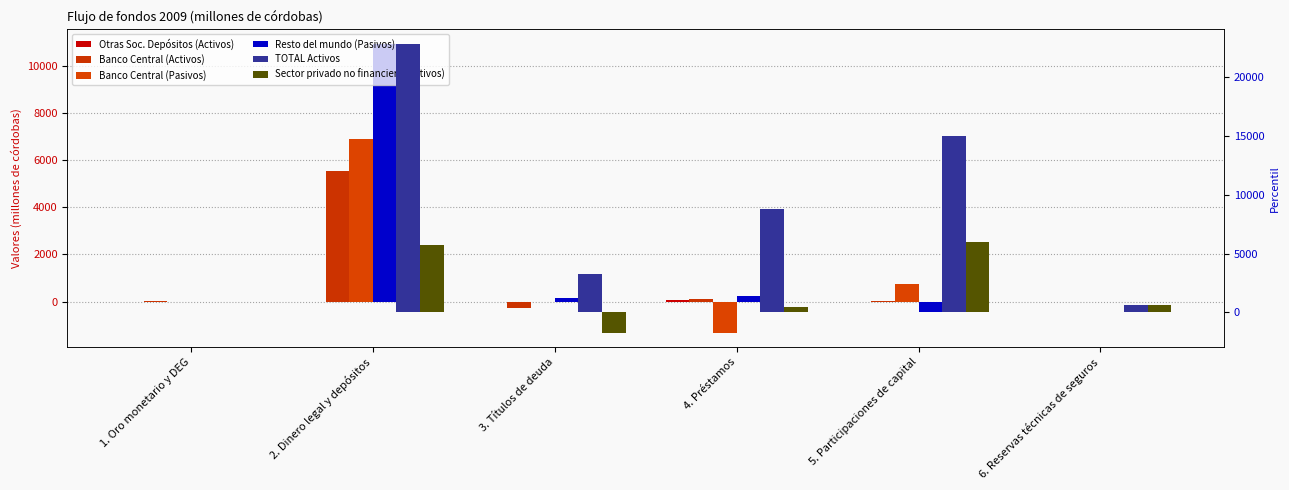

Reading left to right, extract all data points from this chart.

Otras Soc. Depósitos (Activos): 1. Oro monetario y DEG=0.0	2. Dinero legal y depósitos=-2.6	3. Títulos de deuda=-2.3	4. Préstamos=61.1	5. Participaciones de capital=0.0	6. Reservas técnicas de seguros=0.0
Banco Central (Activos): 1. Oro monetario y DEG=15.4	2. Dinero legal y depósitos=5517.7	3. Títulos de deuda=-254.3	4. Préstamos=107.6	5. Participaciones de capital=45.6	6. Reservas técnicas de seguros=0.0
Banco Central (Pasivos): 1. Oro monetario y DEG=0.0	2. Dinero legal y depósitos=6902.7	3. Títulos de deuda=0.8	4. Préstamos=-1304.7	5. Participaciones de capital=768.8	6. Reservas técnicas de seguros=0.0
Resto del mundo (Pasivos): 1. Oro monetario y DEG=0.0	2. Dinero legal y depósitos=10927.0	3. Títulos de deuda=155.1	4. Préstamos=233.3	5. Participaciones de capital=-424.7	6. Reservas técnicas de seguros=0.0
TOTAL Activos: 1. Oro monetario y DEG=0.0	2. Dinero legal y depósitos=22845.1	3. Títulos de deuda=3287.3	4. Préstamos=8828.3	5. Participaciones de capital=14962.1	6. Reservas técnicas de seguros=652.5
Sector privado no financiero (Activos): 1. Oro monetario y DEG=0.0	2. Dinero legal y depósitos=5724.9	3. Títulos de deuda=-1703.7	4. Préstamos=454.5	5. Participaciones de capital=5967.3	6. Reservas técnicas de seguros=639.8